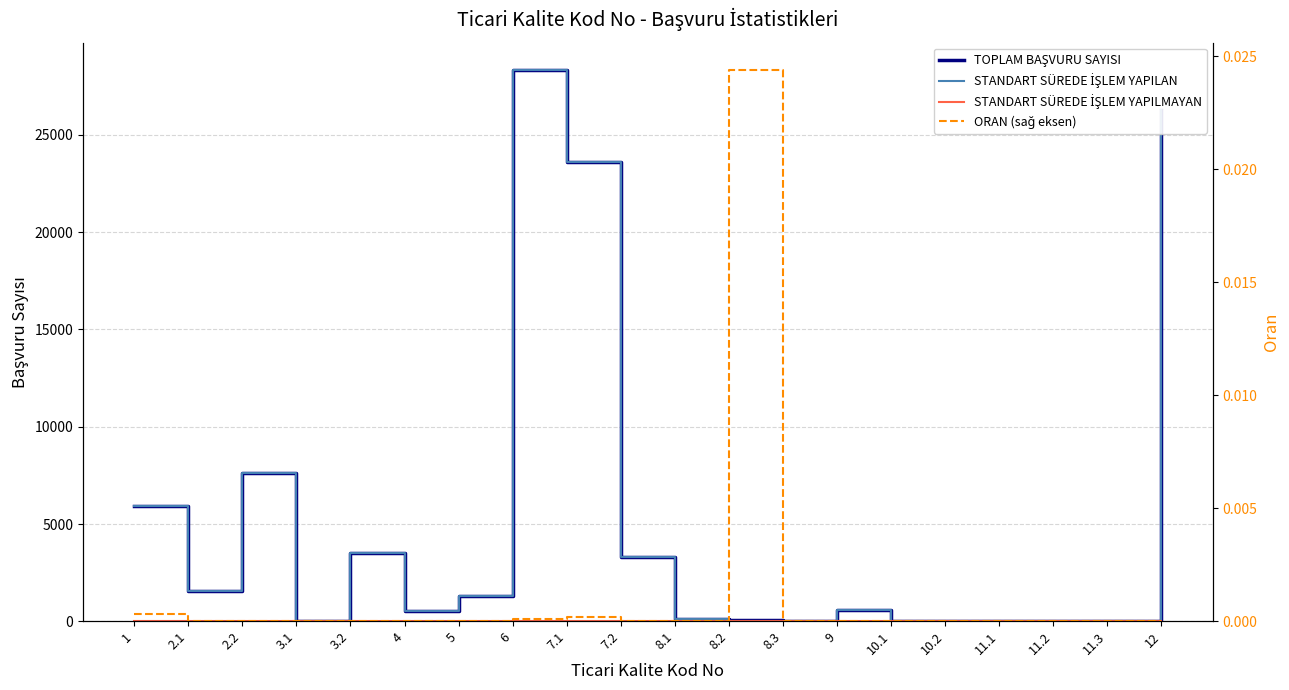

True or false: STANDART SÜREDE İŞLEM YAPILMAYAN and TOPLAM BAŞVURU SAYISI intersect in this chart.

False